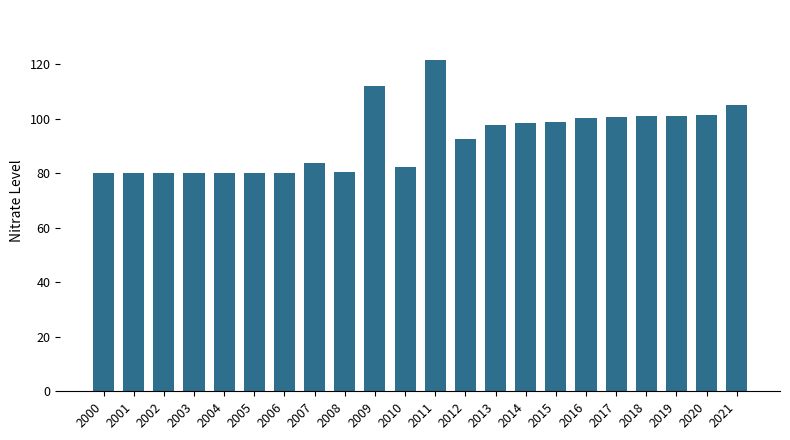

The chart shows a value of 176.1 at 2011. True or false?

False